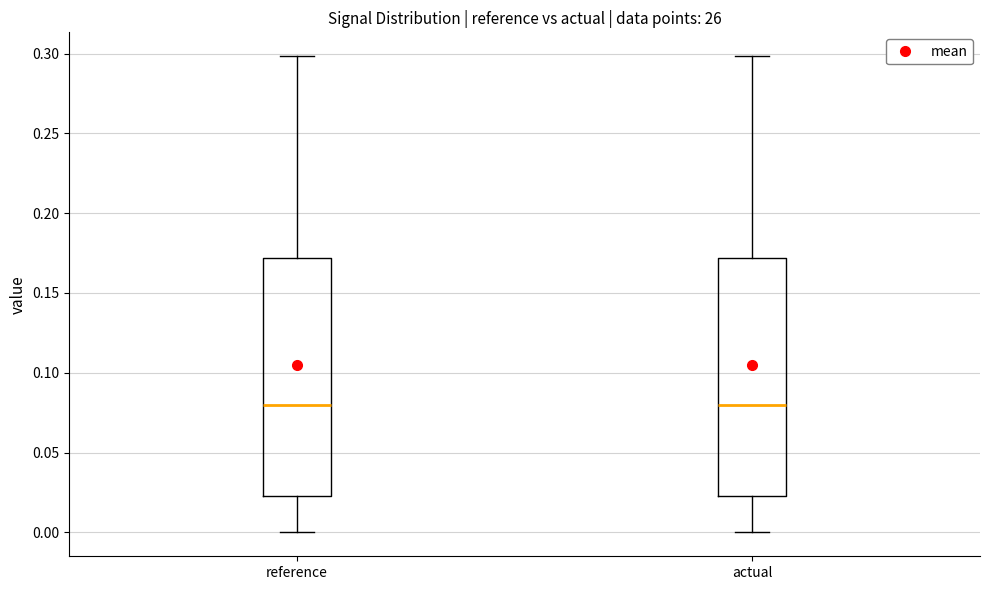

Where is the lower edge of the box for actual on the y-axis? The values are not printed on the chart, so give them approximately, as read against the axis.

0.025